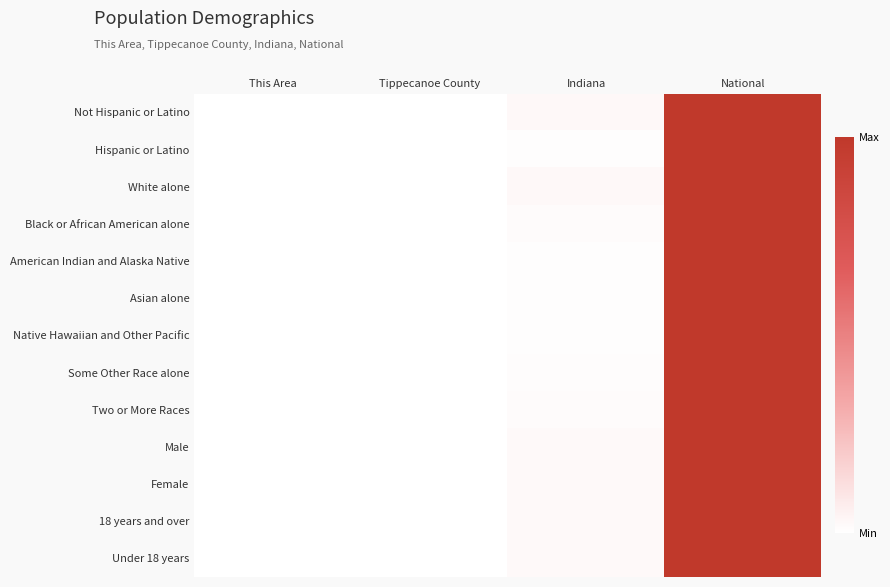

Reading left to right, what are all the values shown in this chart?

Not Hispanic or Latino: This Area=0.0	Tippecanoe County=0.0	Indiana=0.0	National=1.0
Hispanic or Latino: This Area=0.0	Tippecanoe County=0.0	Indiana=0.0	National=1.0
White alone: This Area=0.0	Tippecanoe County=0.0	Indiana=0.0	National=1.0
Black or African American alone: This Area=0.0	Tippecanoe County=0.0	Indiana=0.0	National=1.0
American Indian and Alaska Native: This Area=0.0	Tippecanoe County=0.0	Indiana=0.0	National=1.0
Asian alone: This Area=0.0	Tippecanoe County=0.0	Indiana=0.0	National=1.0
Native Hawaiian and Other Pacific: This Area=0.0	Tippecanoe County=0.0	Indiana=0.0	National=1.0
Some Other Race alone: This Area=0.0	Tippecanoe County=0.0	Indiana=0.0	National=1.0
Two or More Races: This Area=0.0	Tippecanoe County=0.0	Indiana=0.0	National=1.0
Male: This Area=0.0	Tippecanoe County=0.0	Indiana=0.0	National=1.0
Female: This Area=0.0	Tippecanoe County=0.0	Indiana=0.0	National=1.0
18 years and over: This Area=0.0	Tippecanoe County=0.0	Indiana=0.0	National=1.0
Under 18 years: This Area=0.0	Tippecanoe County=0.0	Indiana=0.0	National=1.0